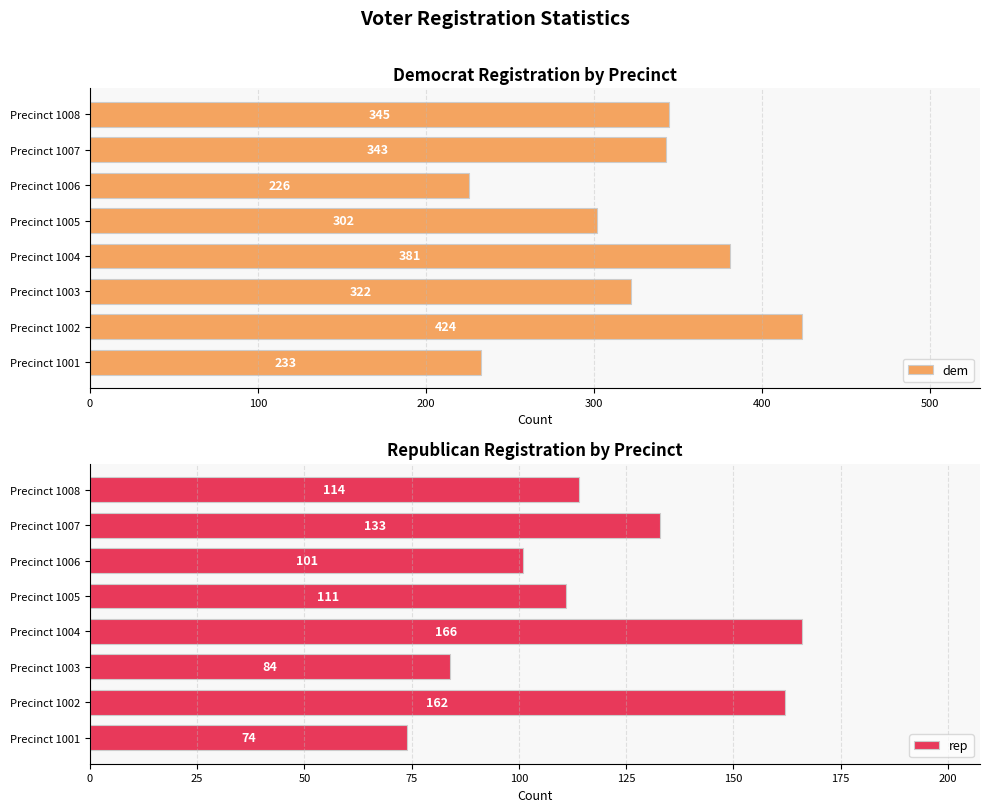

True or false: dem has a value of 68 at Precinct 1003.

False